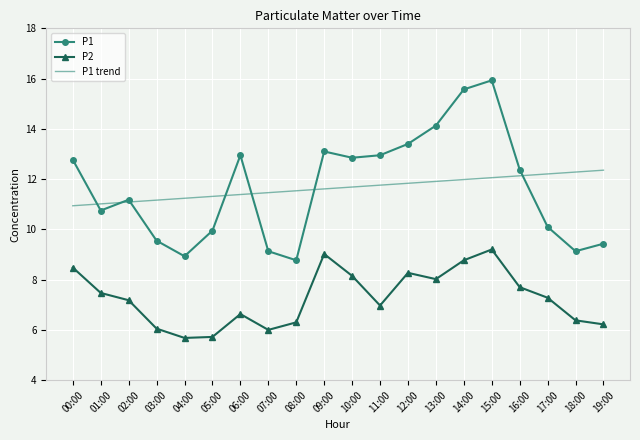

What is the total value across all series at 19:00?

28.0